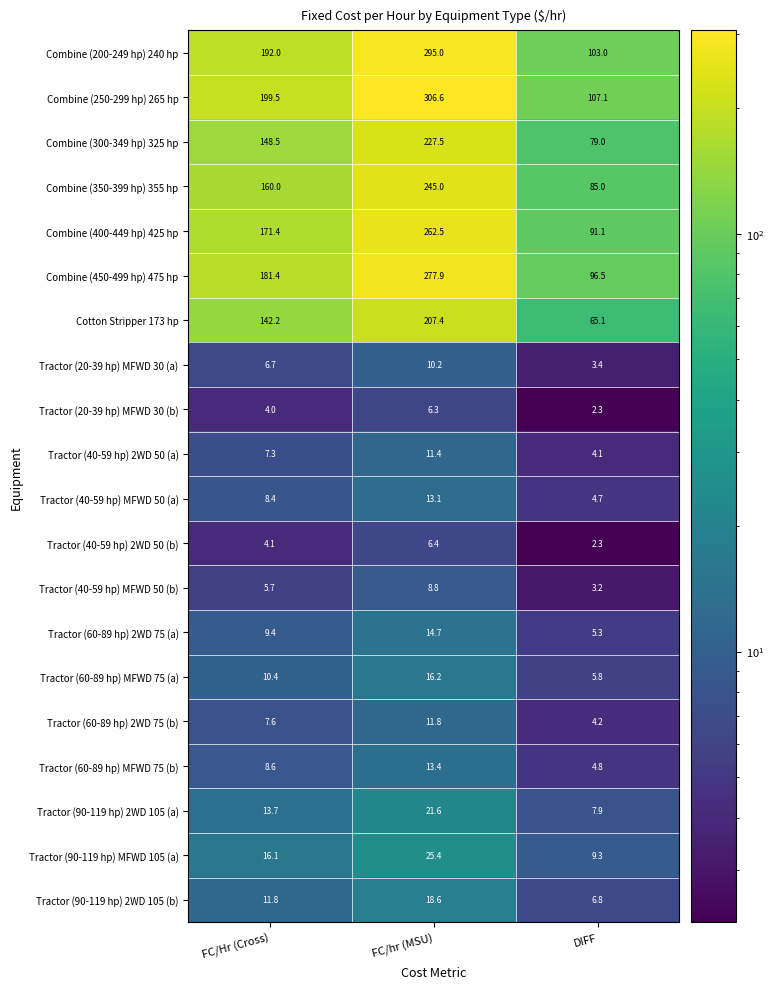

List the labels in order of Tractor (40-59 hp) 2WD 50 (a) value, smallest first.

DIFF, FC/Hr (Cross), FC/hr (MSU)